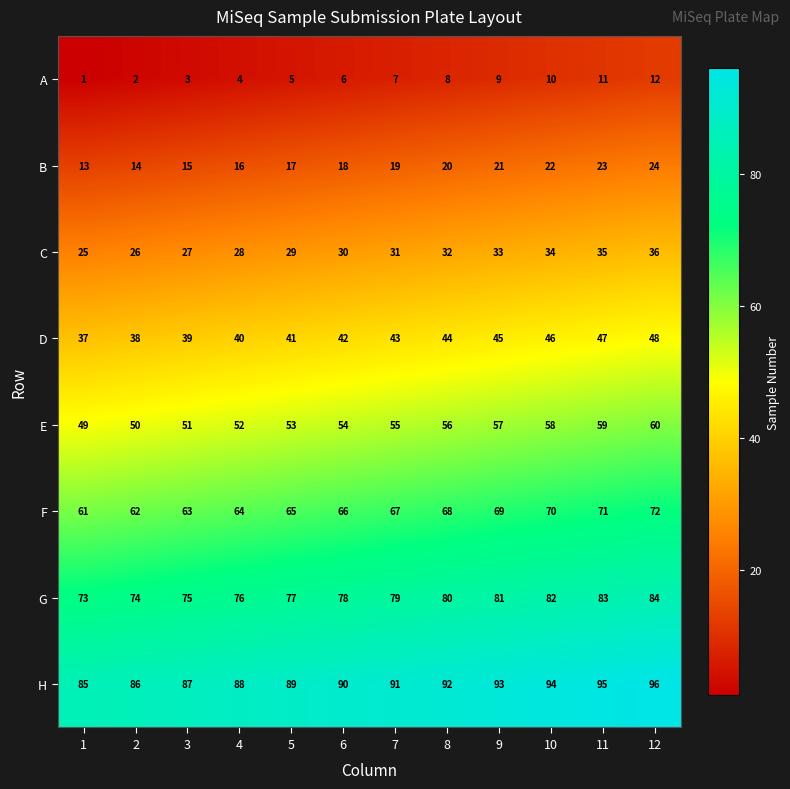

What is the difference between the highest and lowest values at 10?

84